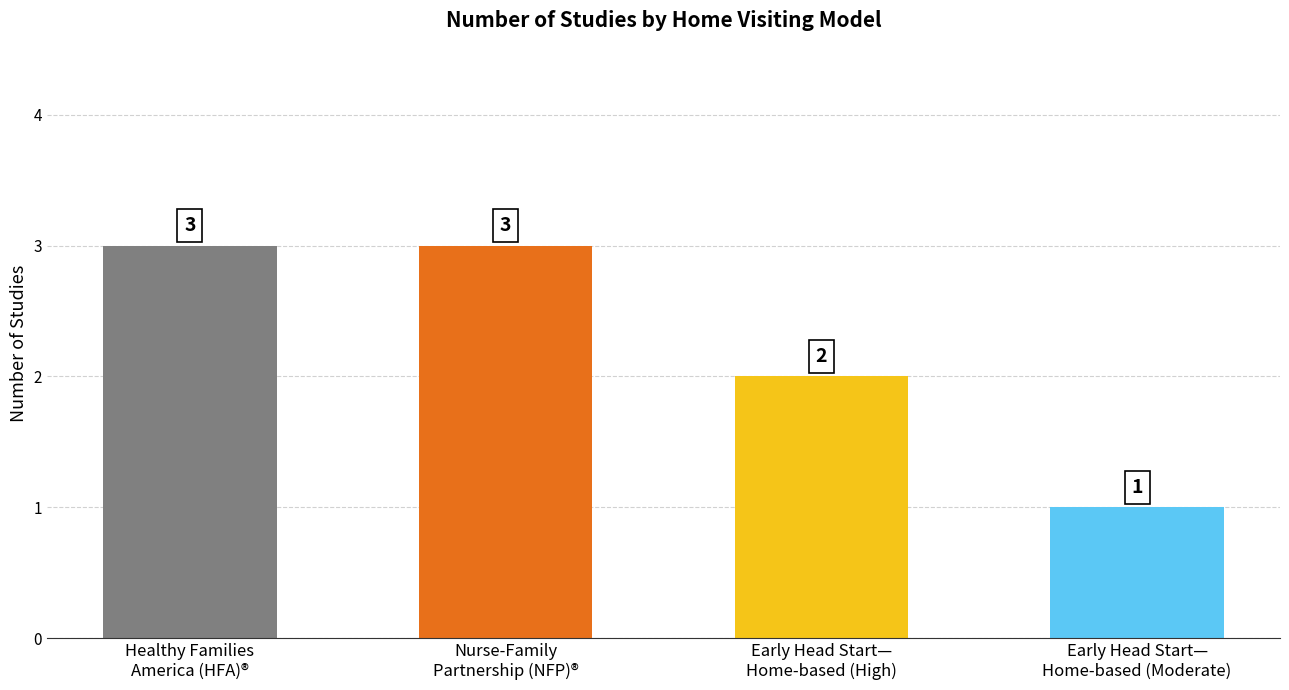

Which has a higher value, Nurse-Family
Partnership (NFP)® or Early Head Start—
Home-based (Moderate)?

Nurse-Family
Partnership (NFP)®